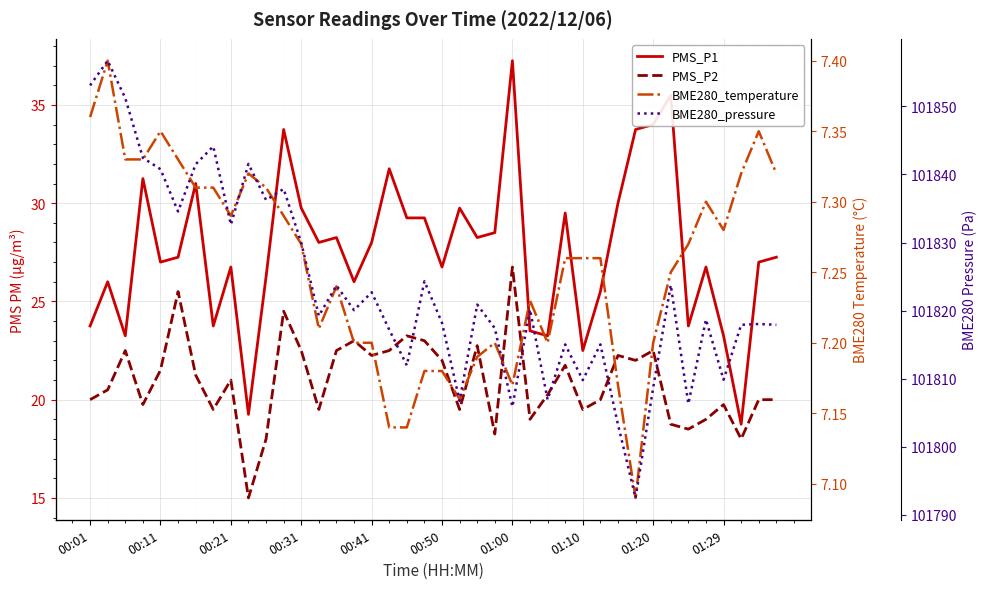

Is the value of BME280_temperature at 13 greater than the value of BME280_pressure at 27?

No